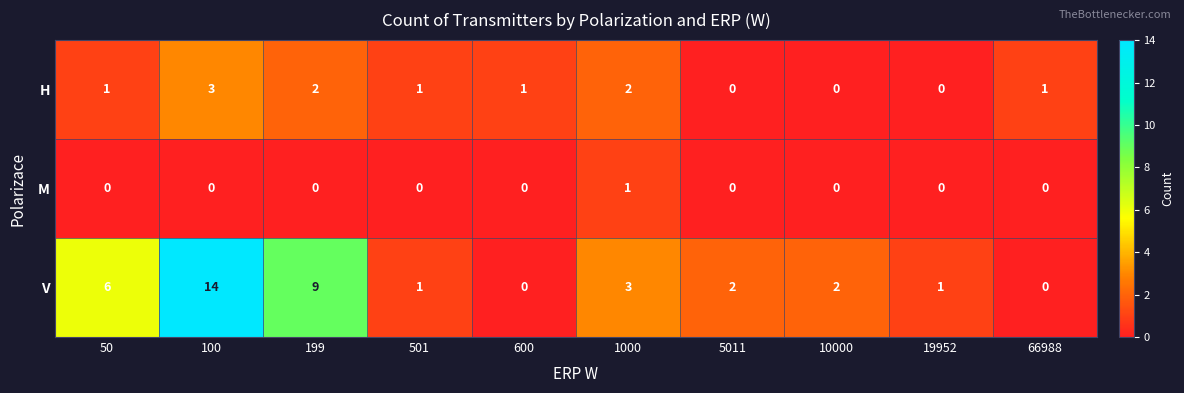

Rank the series at 199 from highest to lowest value.

V, H, M